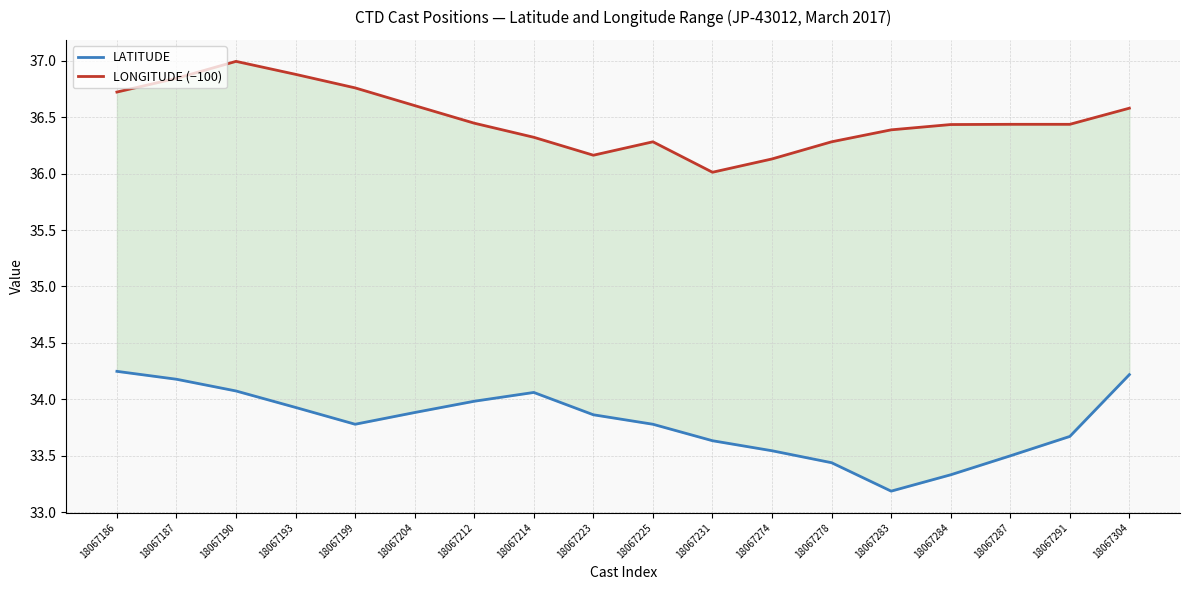

At which category does LONGITUDE (−100) reach its first local peak?

18067190